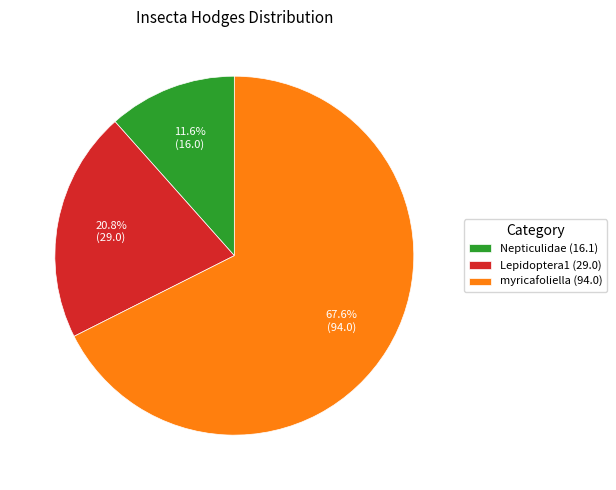

The myricafoliella (94.0) slice represents 78% of the pie. True or false?

False